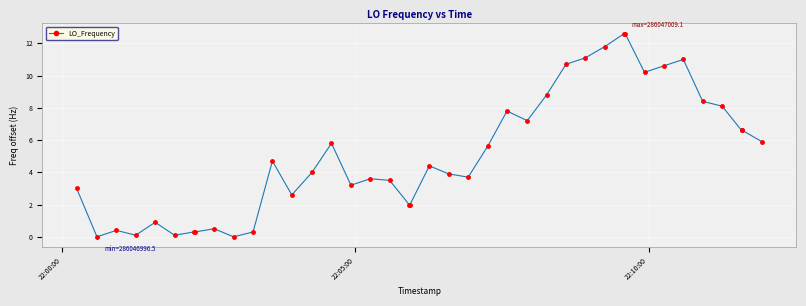

What is the value of the 31st point from the left?

12.6